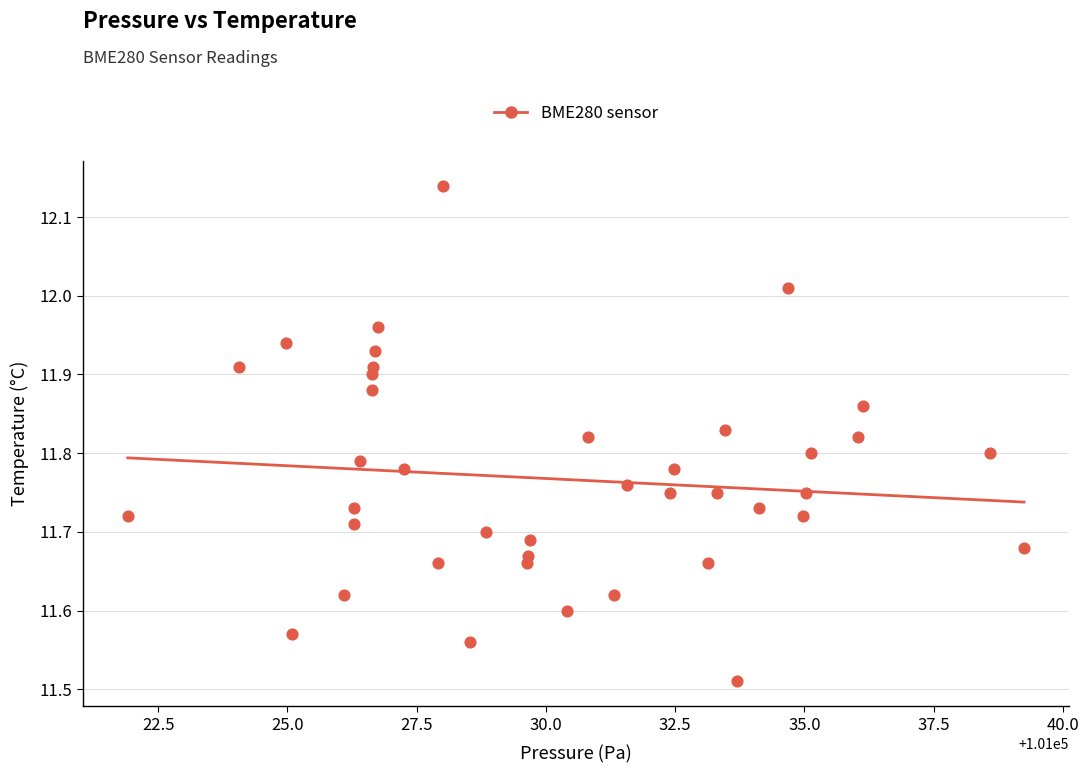

What is the range of Y values (max minus min)?

0.6